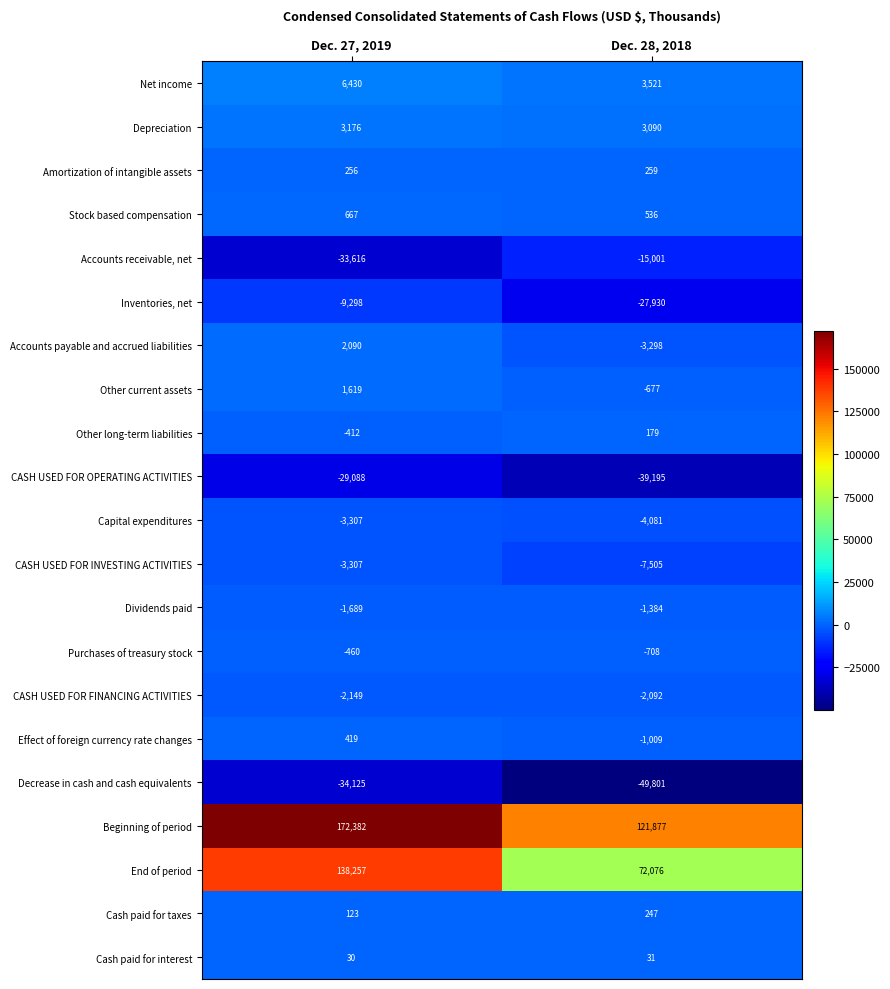

What is the smallest value displayed?

-49801